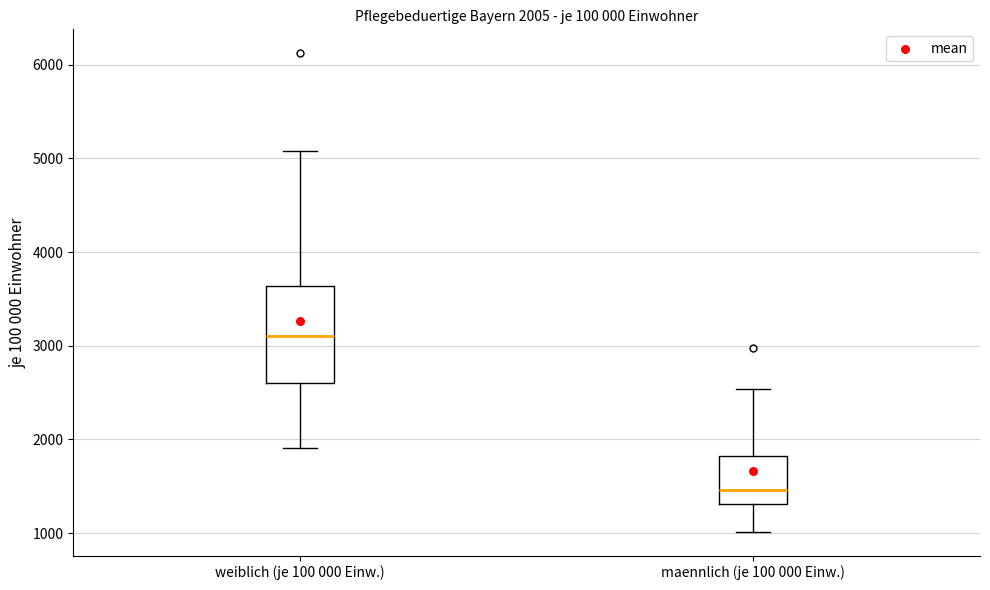

Comparing the boxes themselves (not the whiskers), which one is the tallest?

weiblich (je 100 000 Einw.)